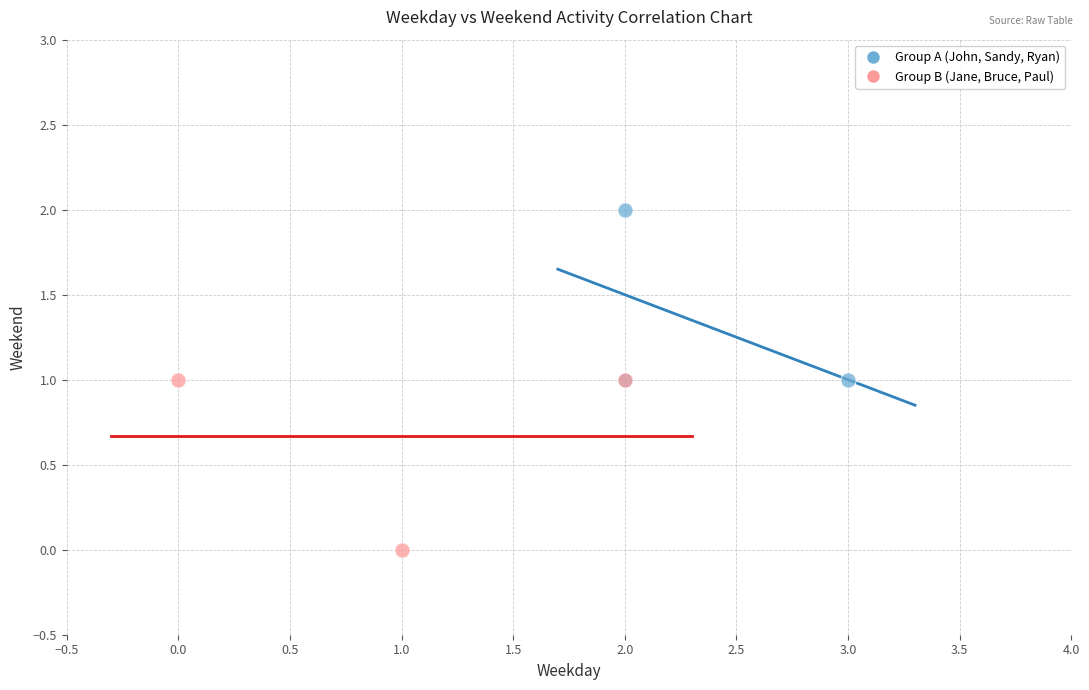

Which series contains the lowest Y value?

Group B (Jane, Bruce, Paul)